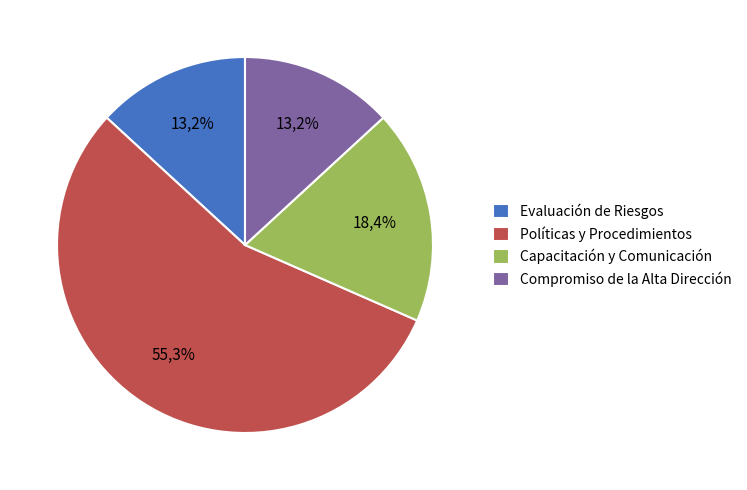

Rank the categories by value from highest to lowest.

Políticas y Procedimientos, Capacitación y Comunicación, Evaluación de Riesgos, Compromiso de la Alta Dirección